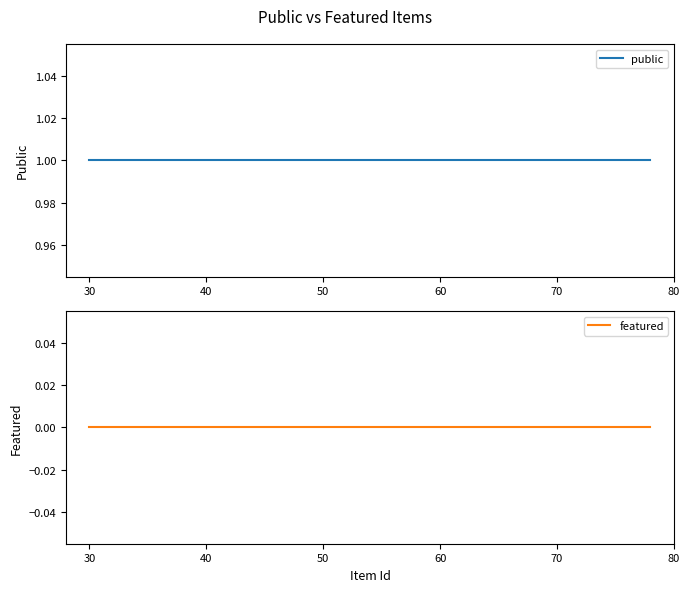

Count the number of categories in the chart.

5